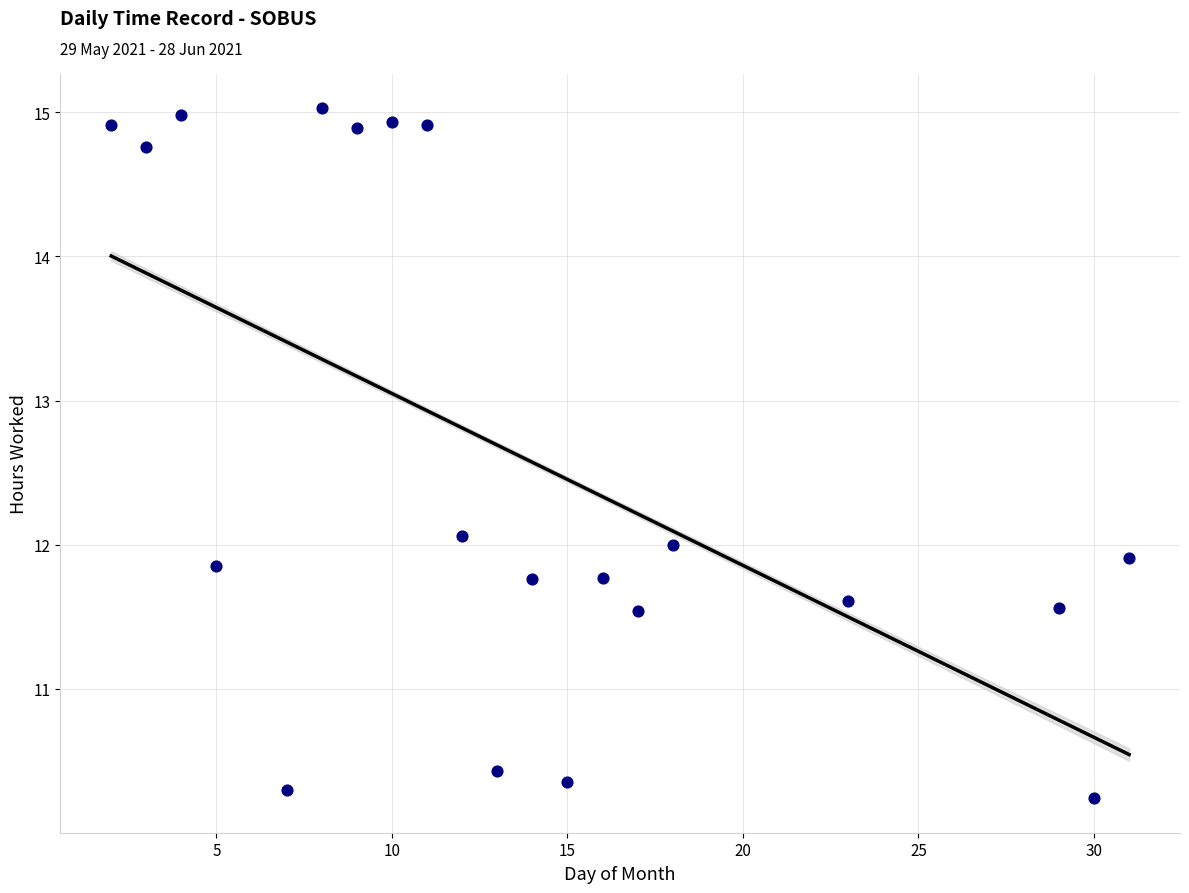

What is the range of X values (max minus min)?

29.0